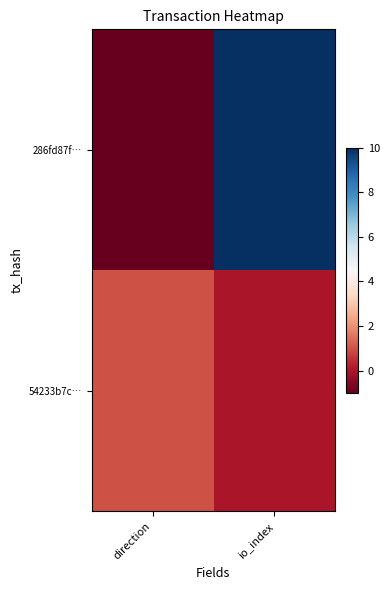

Which has a higher value, io_index or direction?

io_index